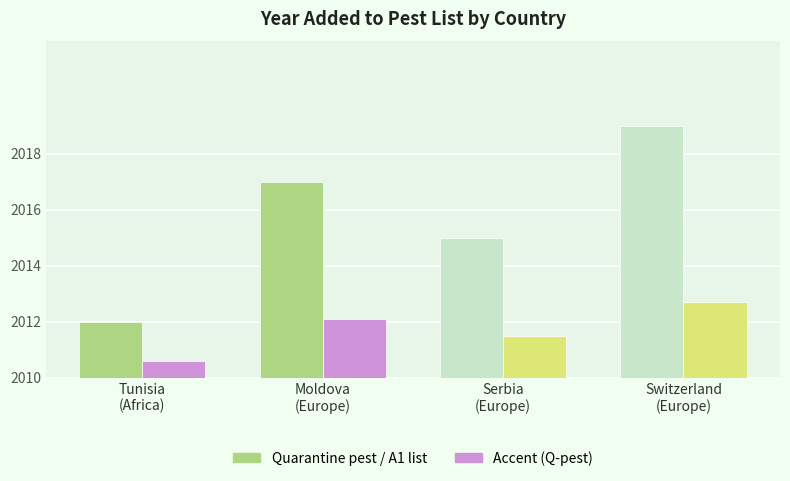

Are the bars grouped side by side (vs. stacked)?

Yes